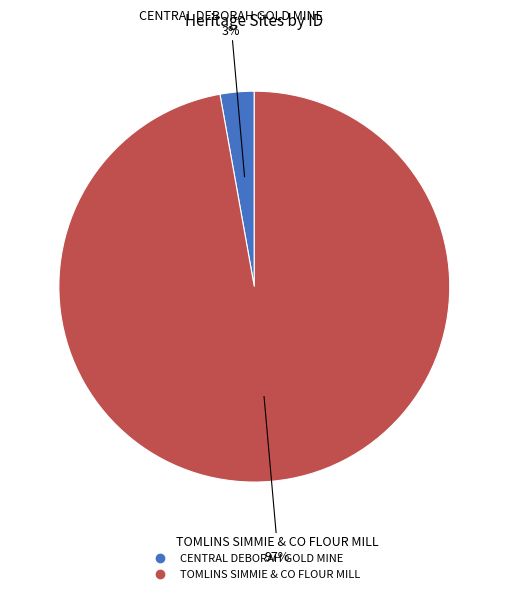

Which slice represents more than half of the pie?

TOMLINS SIMMIE & CO FLOUR MILL